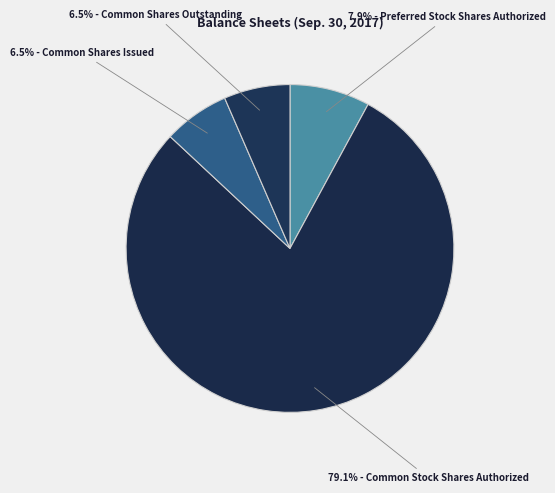

How many slices are in this pie chart?

4